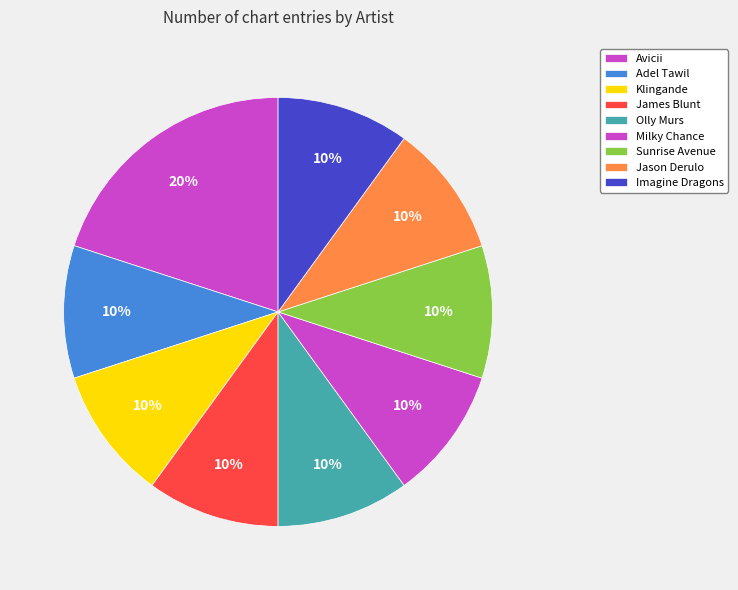

Is it true that Sunrise Avenue is 21% of the pie?

False